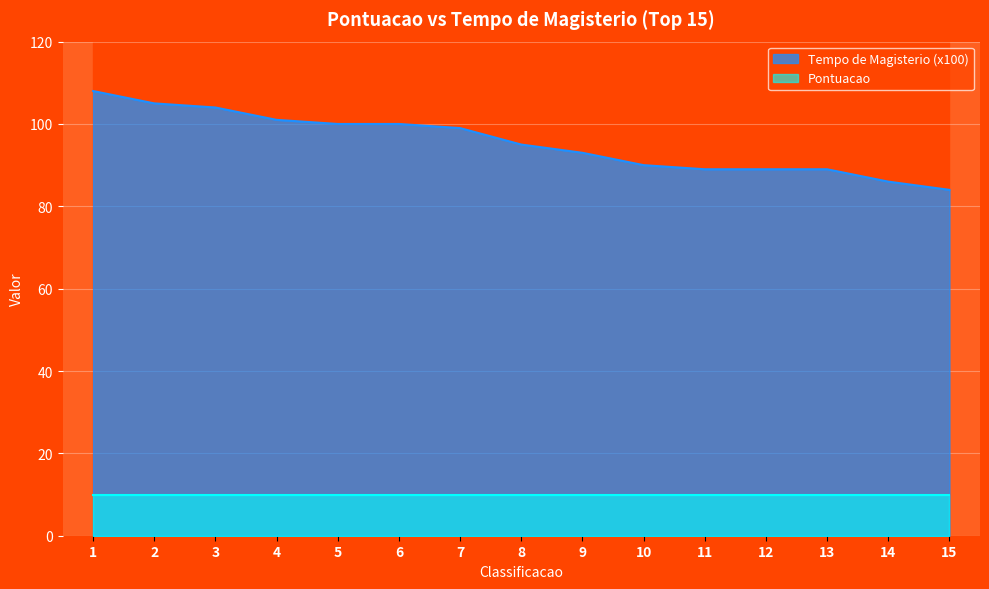

Between 8 and 14, which is larger?

8